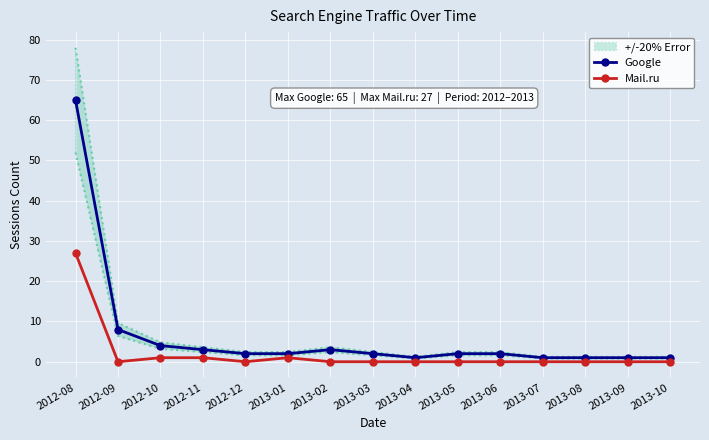

True or false: Mail.ru has a value of 2 at 2012-10.

False